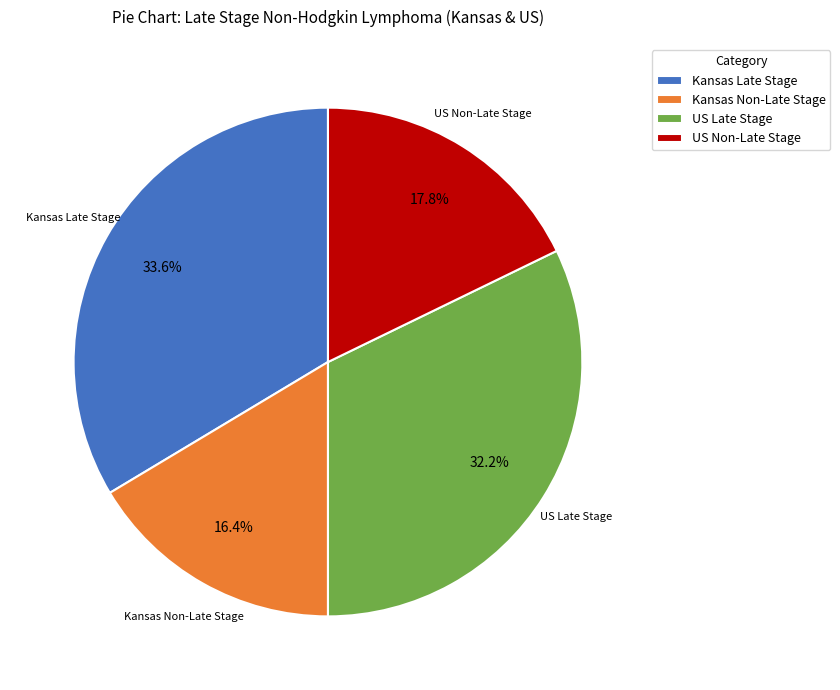

Does US Non-Late Stage account for over 50% of the chart?

No